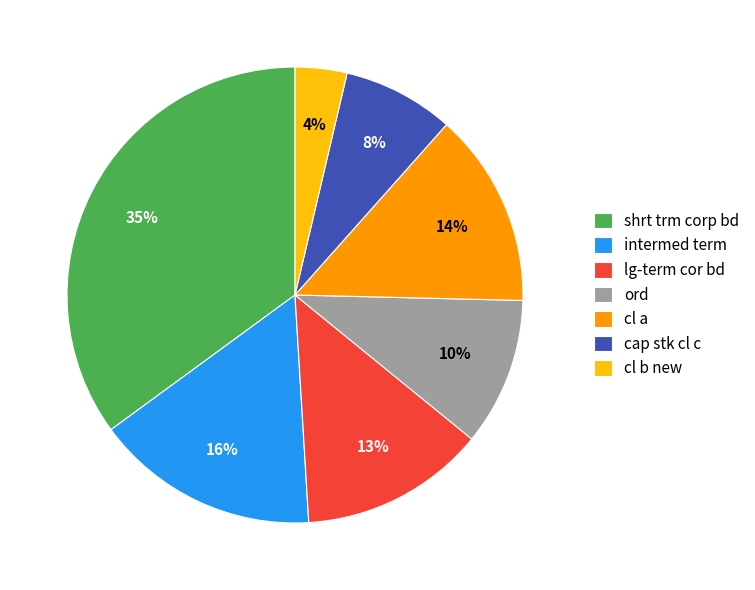

Is there a majority slice in this chart?

No